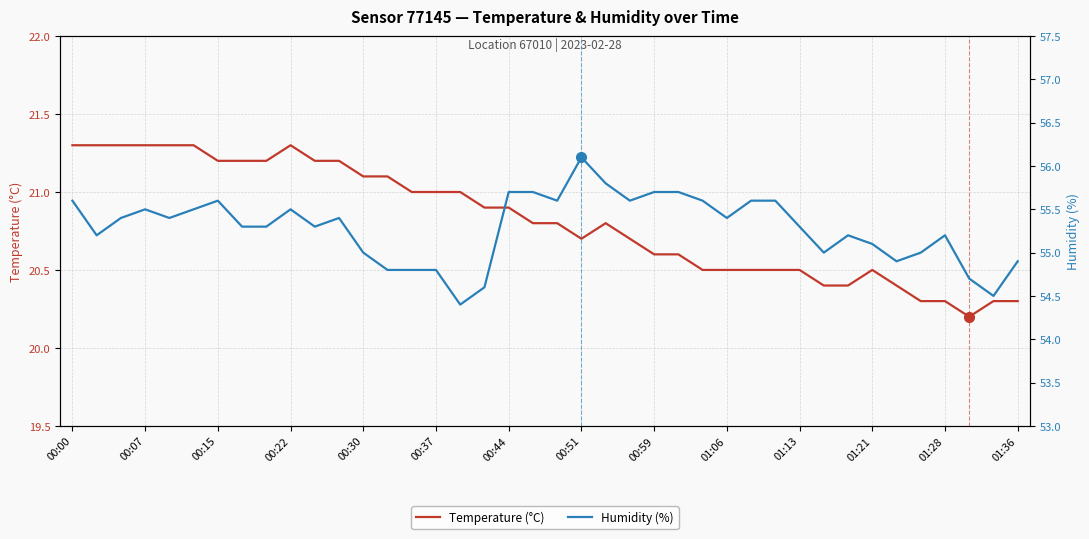

Rank the series by their maximum value, from highest to lowest.

Humidity (%), Temperature (°C)